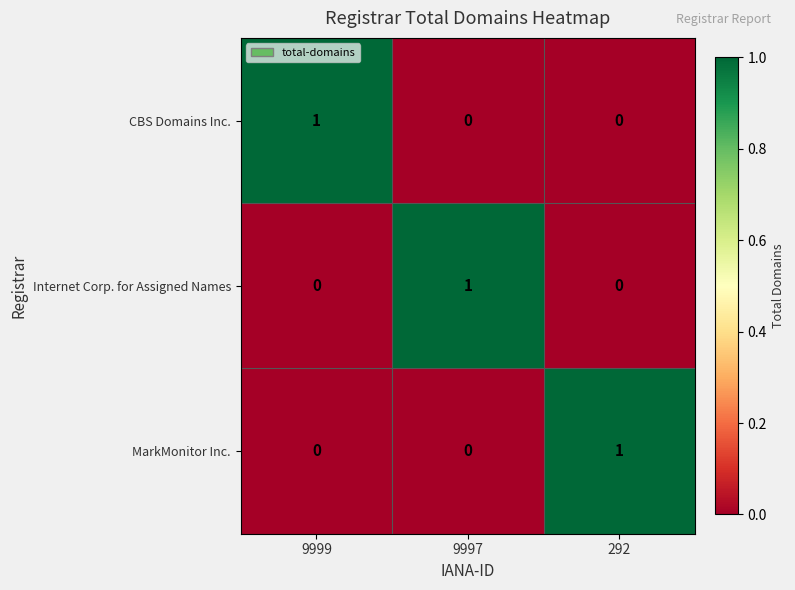

The CBS Domains Inc. series shows 0 at 9997. True or false?

True